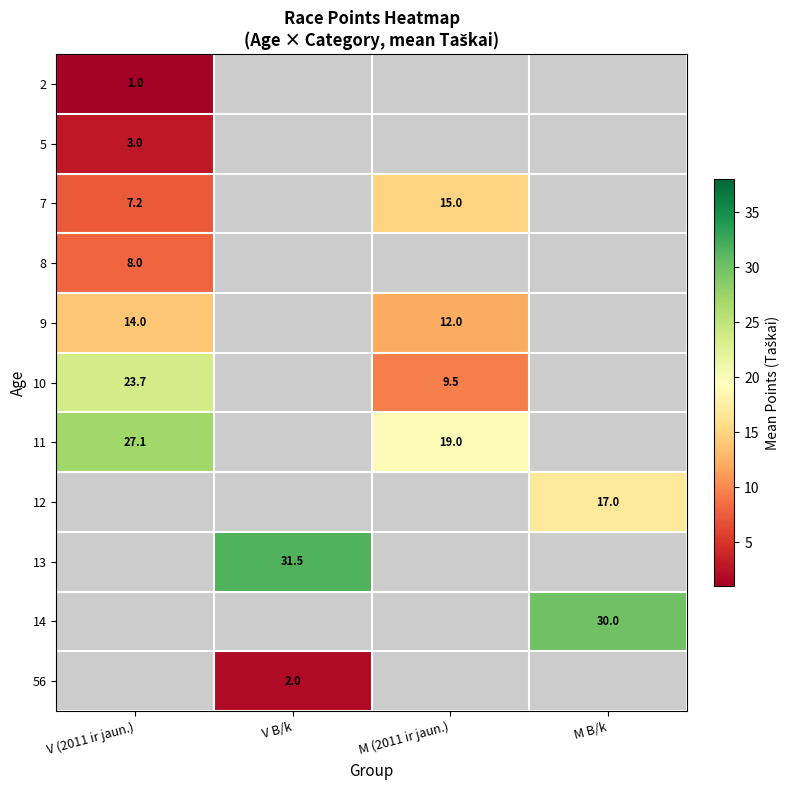

The value of 11 at V (2011 ir jaun.) is 8.0. True or false?

False